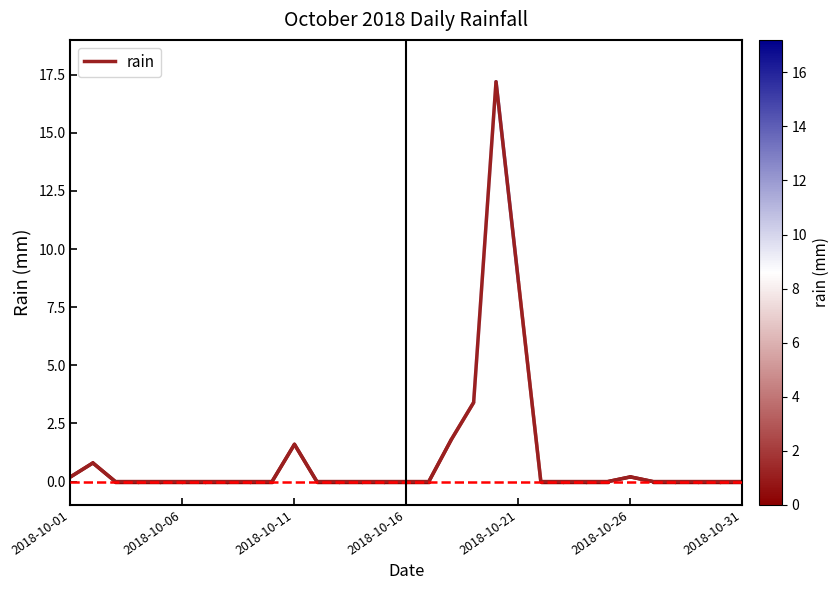

What is the difference between the maximum and minimum values?

17.2